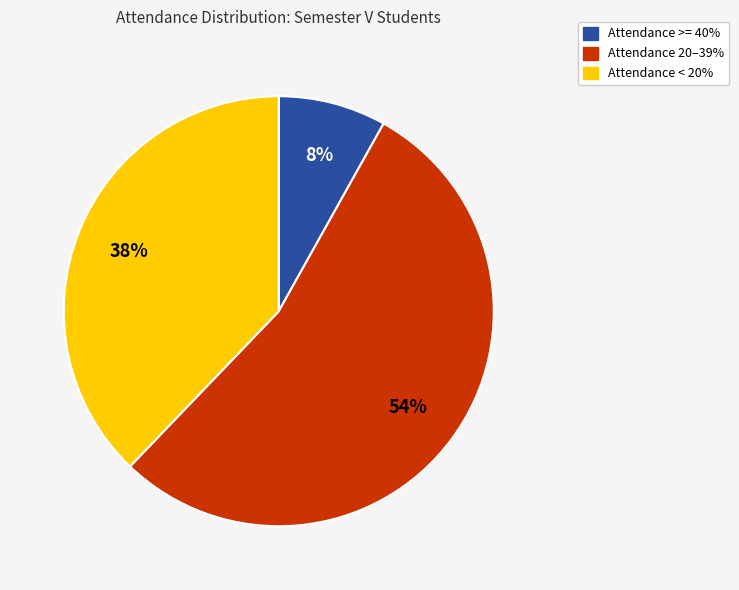

How many segments does this pie chart have?

3